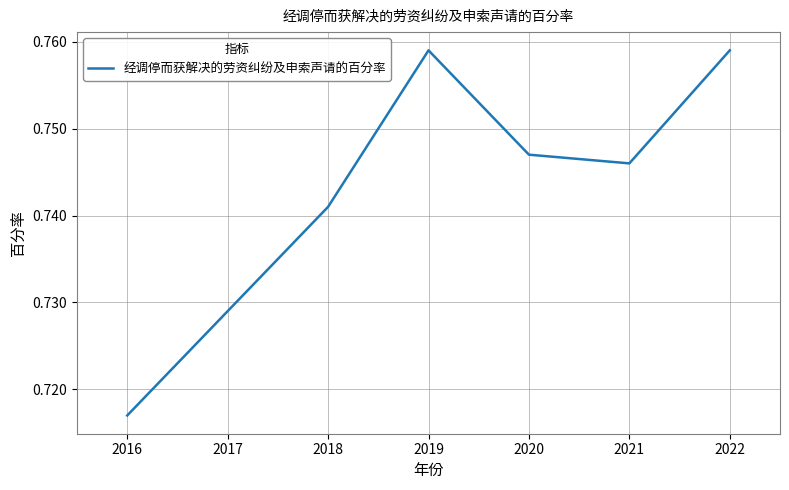

How many interior local peaks (higher than both neighbors) does the data have?

1